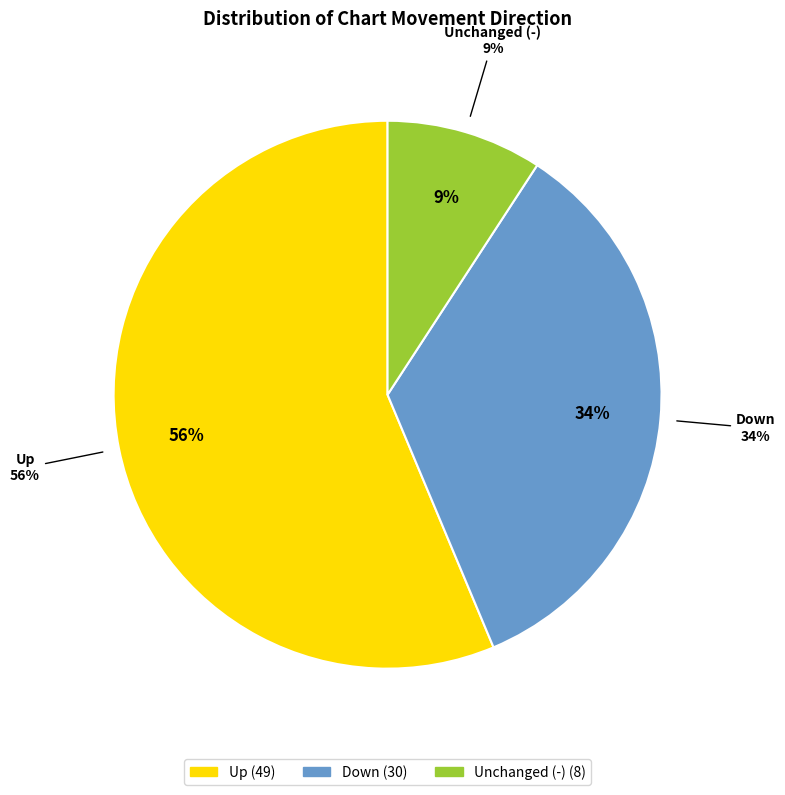

Which slice is the smallest?

-